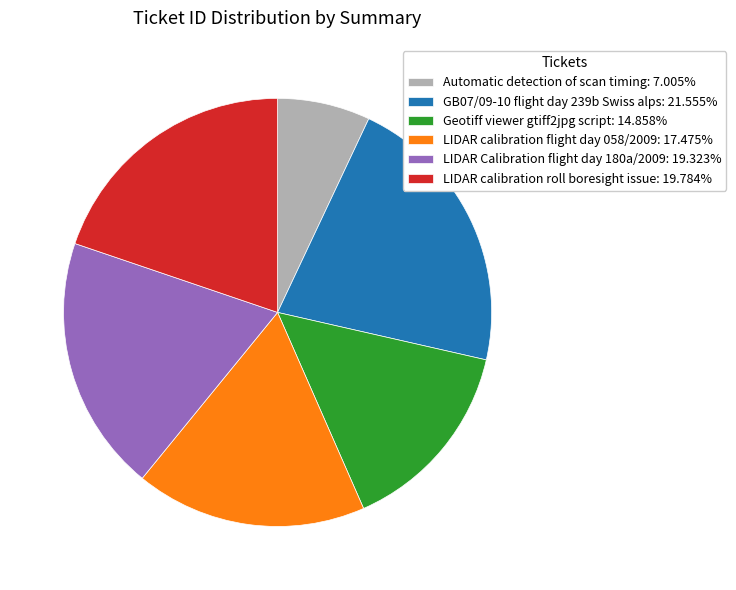

Do LIDAR calibration flight day 058/2009: 17.475% and Automatic detection of scan timing: 7.005% together represent more than half of the pie?

No